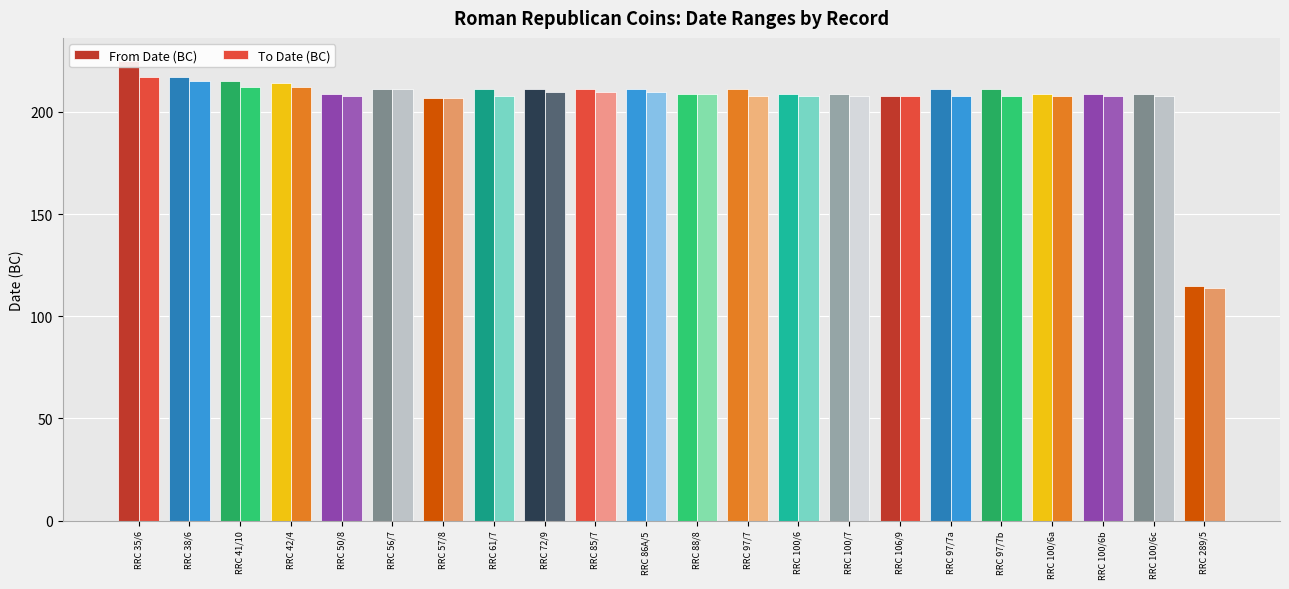

What is the average value of the From Date (BC) series?

207